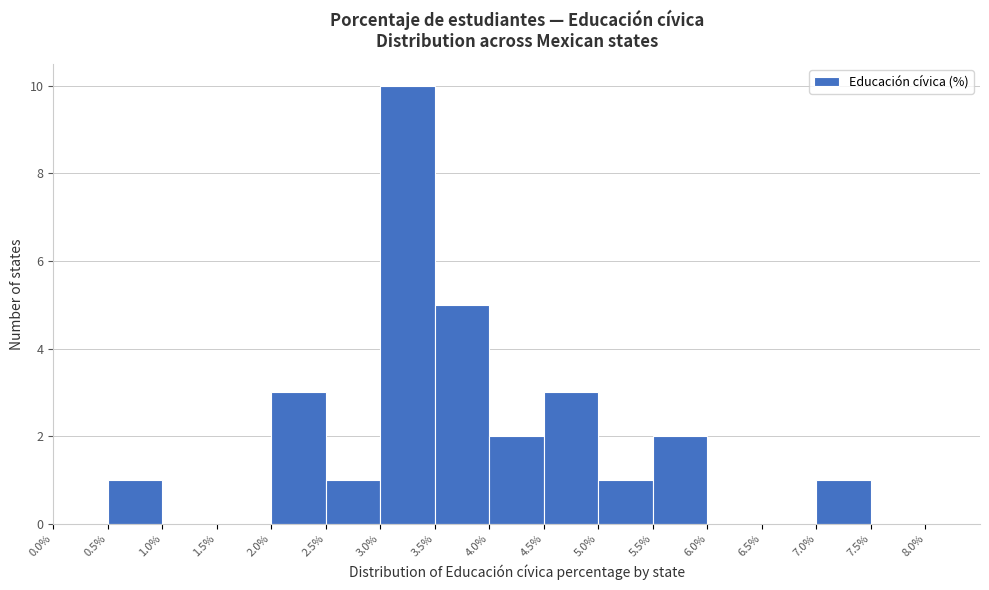

Reading left to right, transcribe this chart: for each bar, give the range it covers on the x-axis and its height. The values are not printed on the chart, so give them approximately, as read against the axis.

0.0% to 0.5%: 0
0.5% to 1.0%: 1
1.0% to 1.5%: 0
1.5% to 2.0%: 0
2.0% to 2.5%: 3
2.5% to 3.0%: 1
3.0% to 3.5%: 10
3.5% to 4.0%: 5
4.0% to 4.5%: 2
4.5% to 5.0%: 3
5.0% to 5.5%: 1
5.5% to 6.0%: 2
6.0% to 6.5%: 0
6.5% to 7.0%: 0
7.0% to 7.5%: 1
7.5% to 8.0%: 0